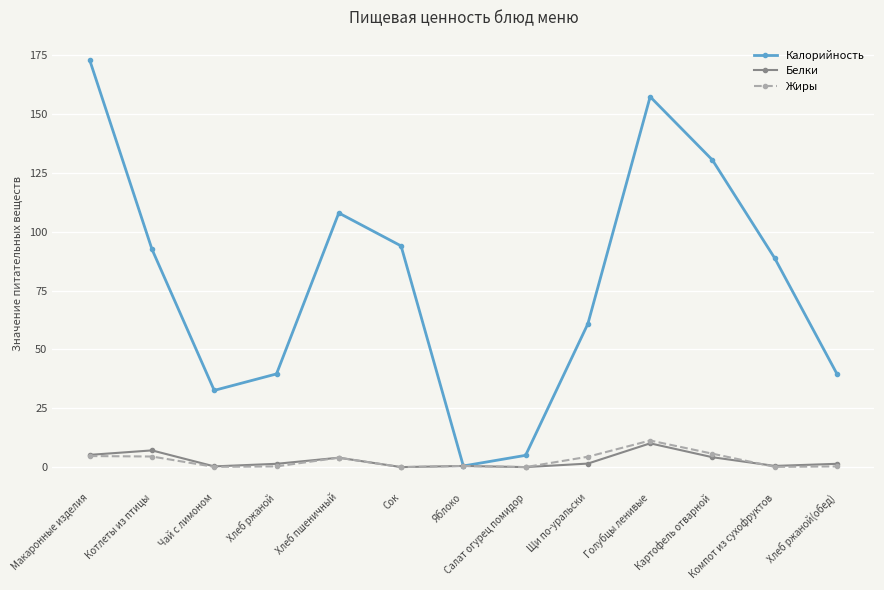

The Калорийность series shows 92.6 at Котлеты из птицы. True or false?

True